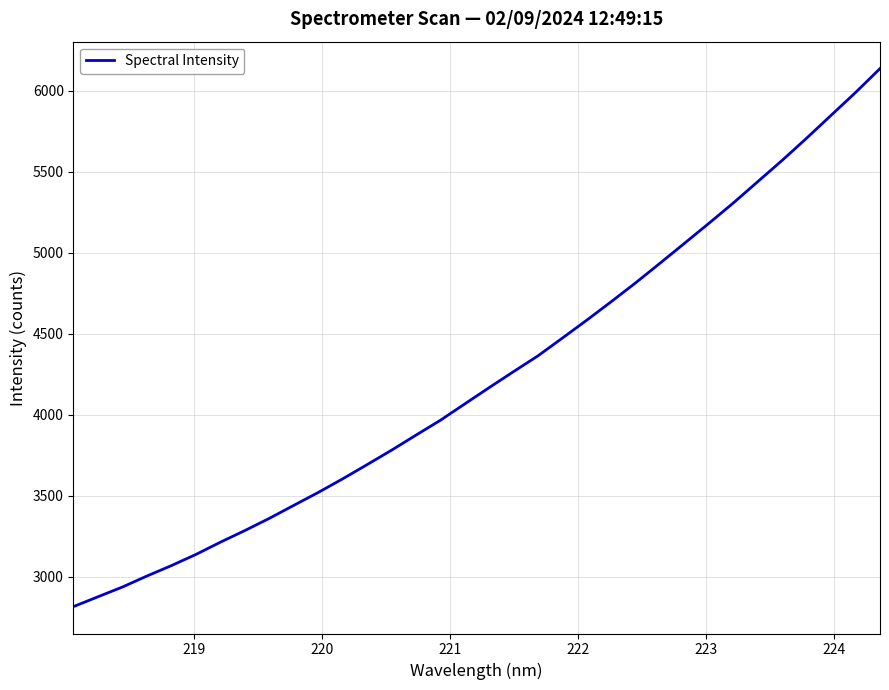

What is the minimum value shown in the chart?

2815.9